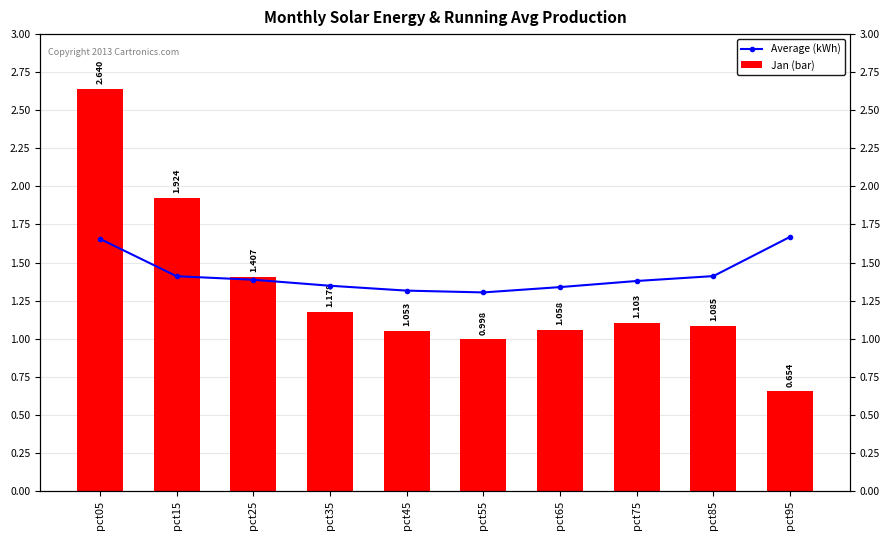

How many bars are there in each group?

2